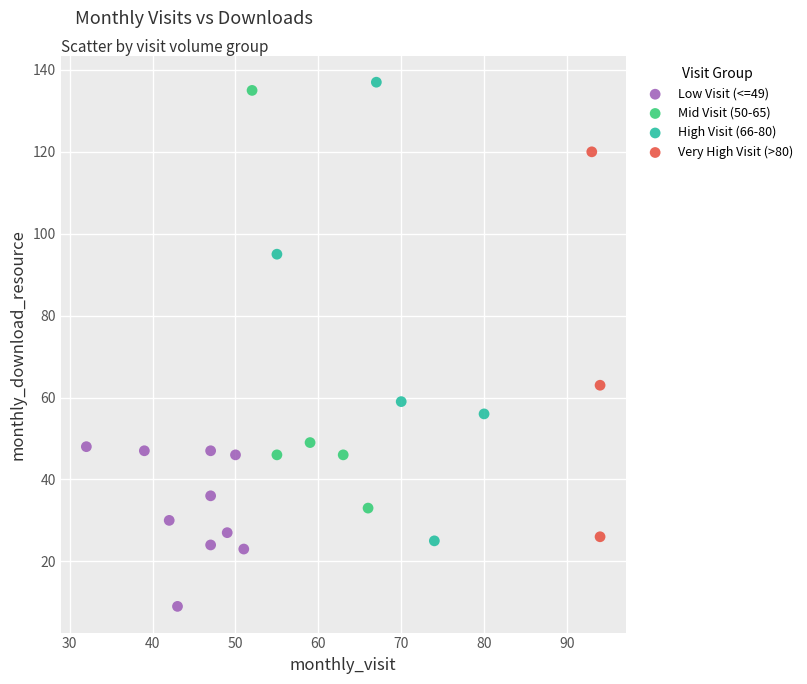

Which series has the largest Y range (max minus min)?

High Visit (66-80)